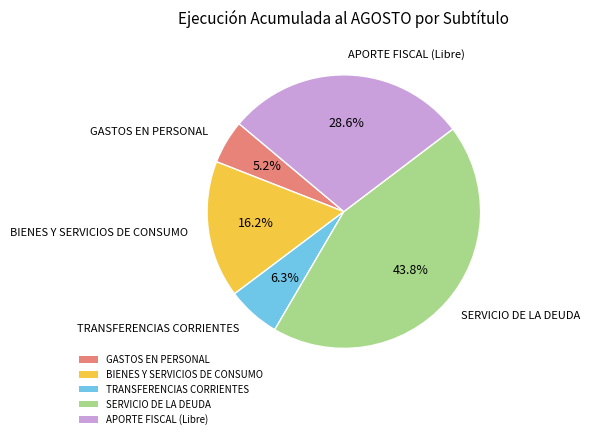

What percentage do BIENES Y SERVICIOS DE CONSUMO and TRANSFERENCIAS CORRIENTES together represent?

22.5%